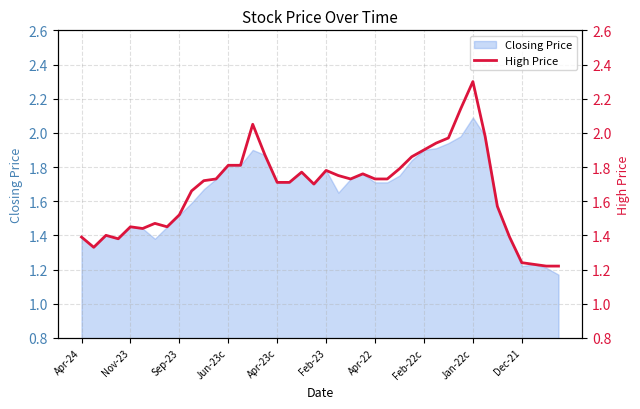

Does the chart have visible grid lines?

Yes